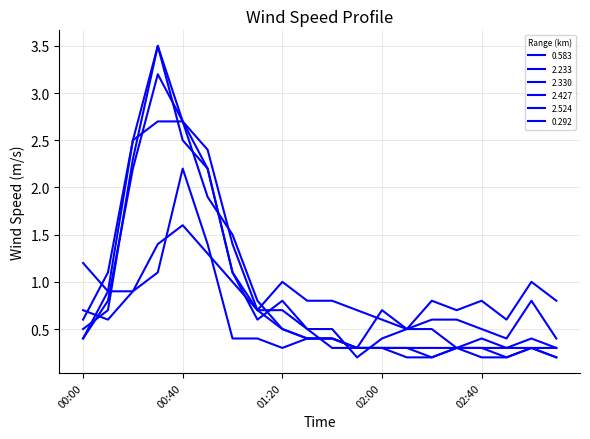

Between which two adjacent categories do 2.427 and 0.292 first intersect?

2011/08/20 00:10 and 2011/08/20 00:20